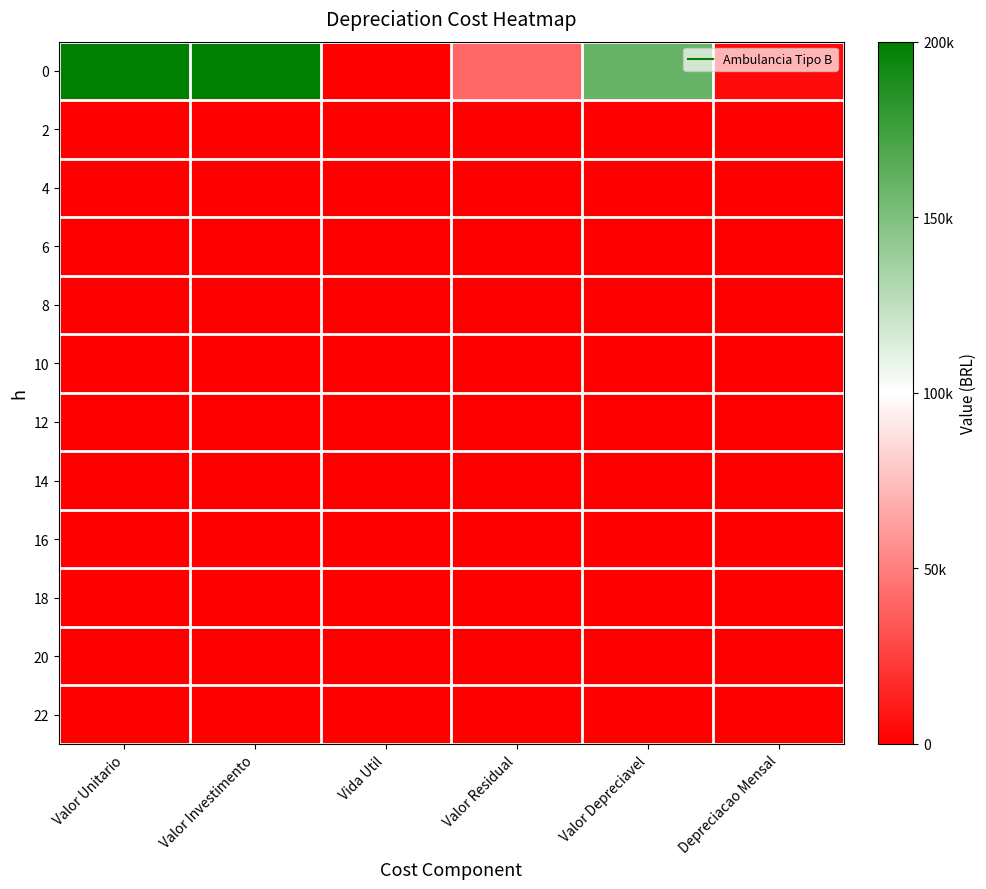

What is the spread (max minus min) of values at Vida Util?

3